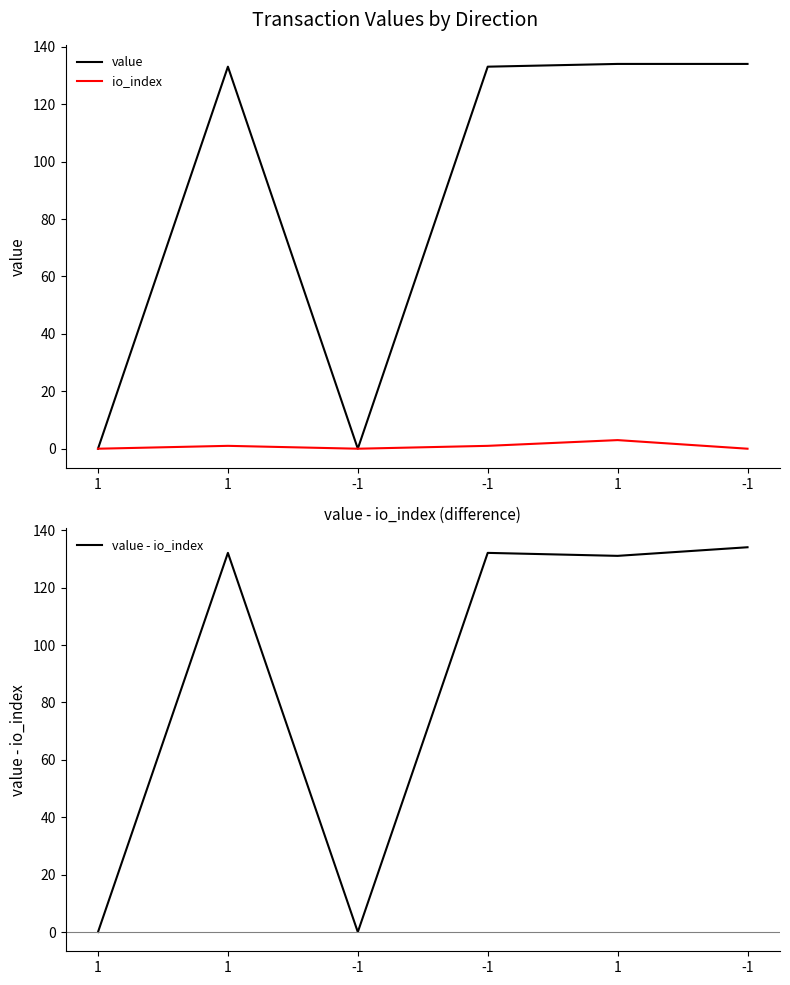

Reading left to right, list all the values displayed in this chart.

value: 1=0.0	1=133.1	-1=0.0	-1=133.1	1=134.1	-1=134.1
io_index: 1=0.0	1=1.0	-1=0.0	-1=1.0	1=3.0	-1=0.0
value - io_index: 1=0.0	1=132.1	-1=0.0	-1=132.1	1=131.1	-1=134.1